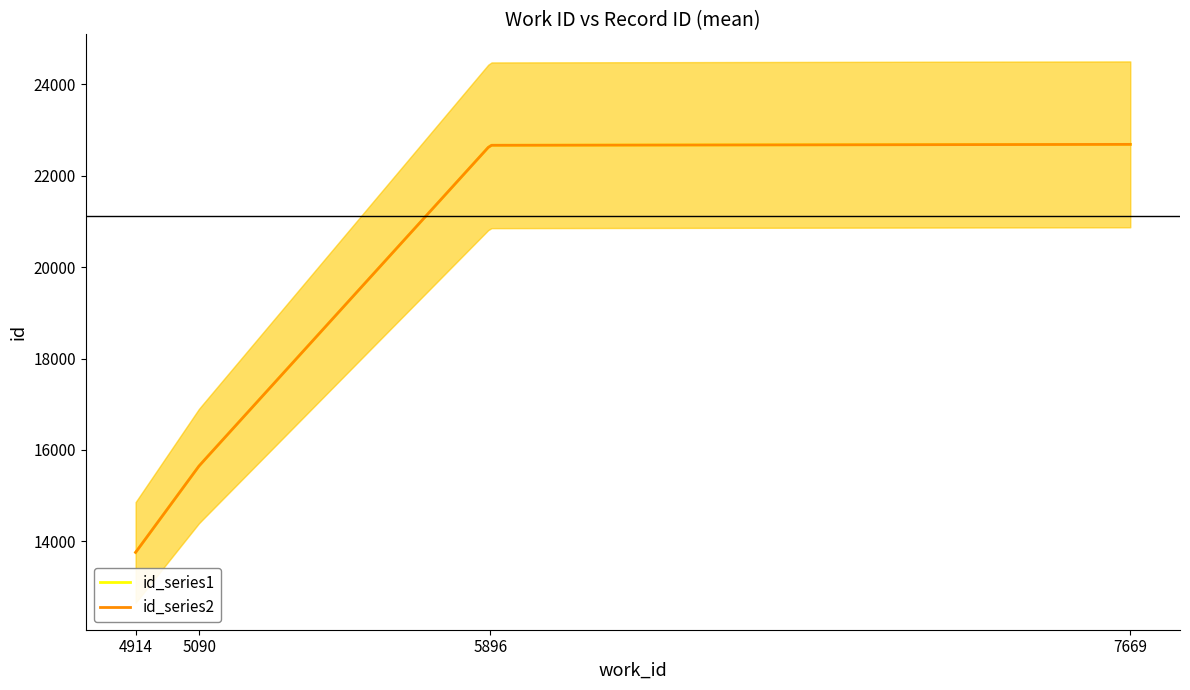

What are all the series names shown in the legend?

id_series1, id_series2